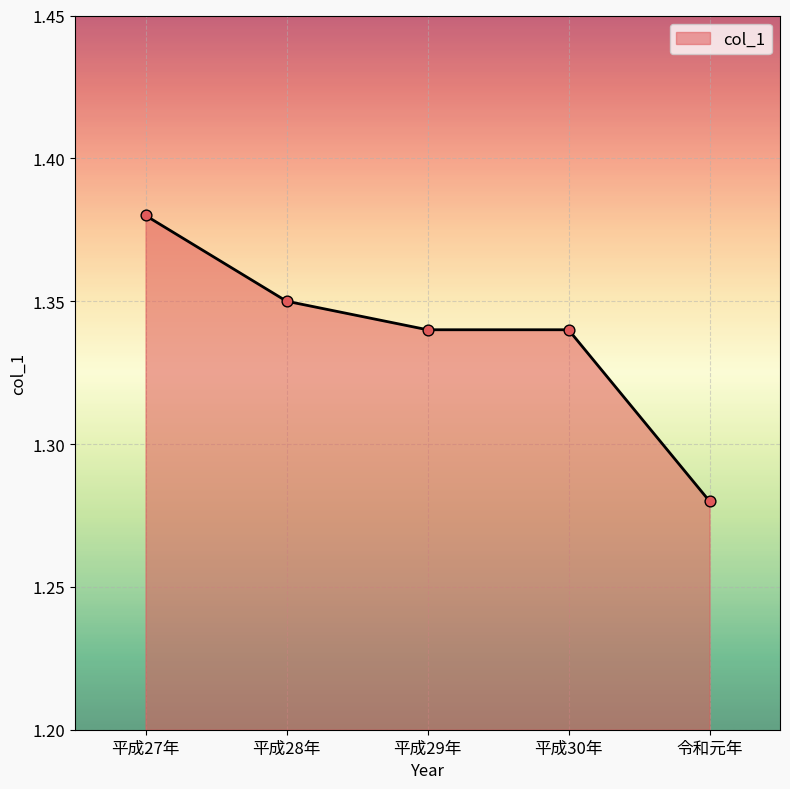

Between 平成27年 and 令和元年, which is larger?

平成27年